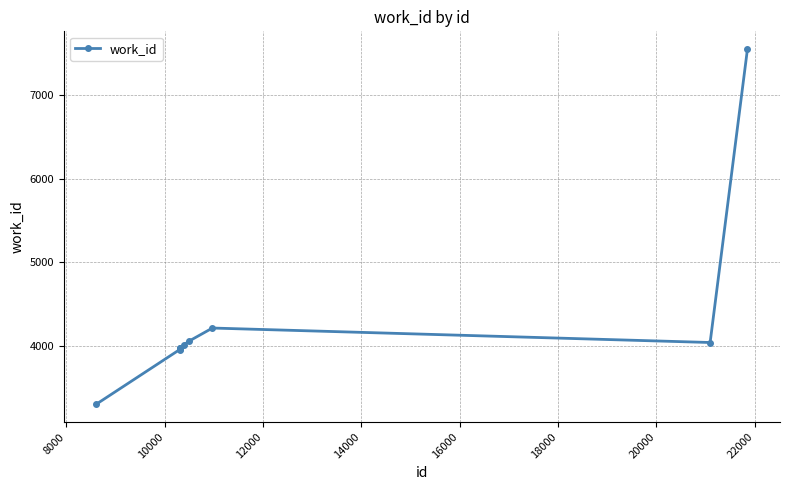

Count the number of categories in the chart.

10